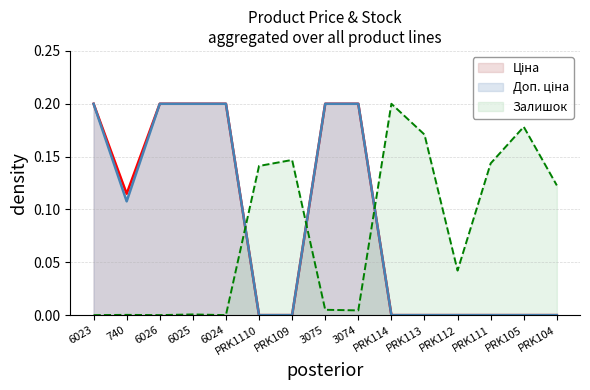

Which series has the largest total across all categories?

Ціна